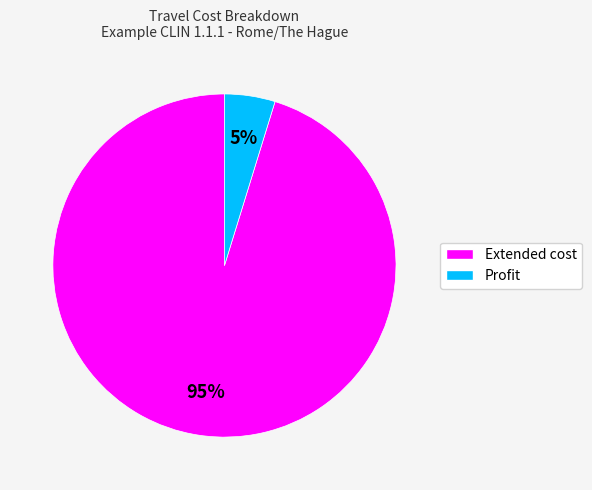

To the nearest percent, what is the combined percentage of Extended cost and Profit?

100%